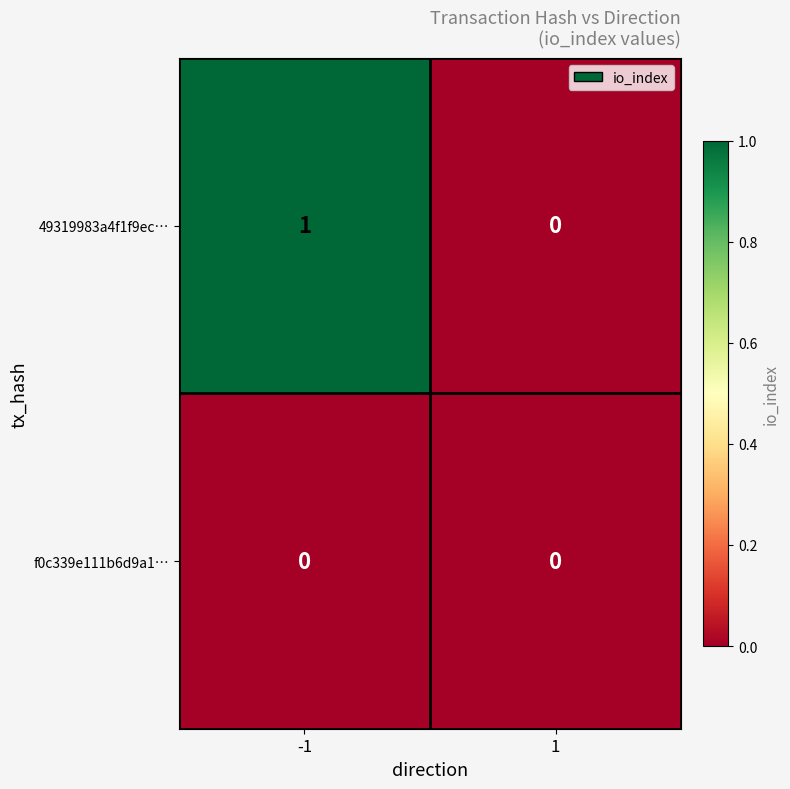

How many distinct data groups are displayed?

2